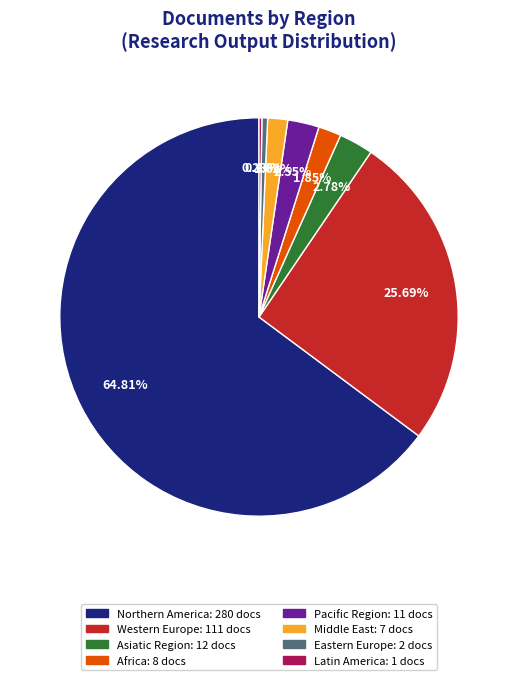

Is there any slice that represents more than half of the pie?

Yes